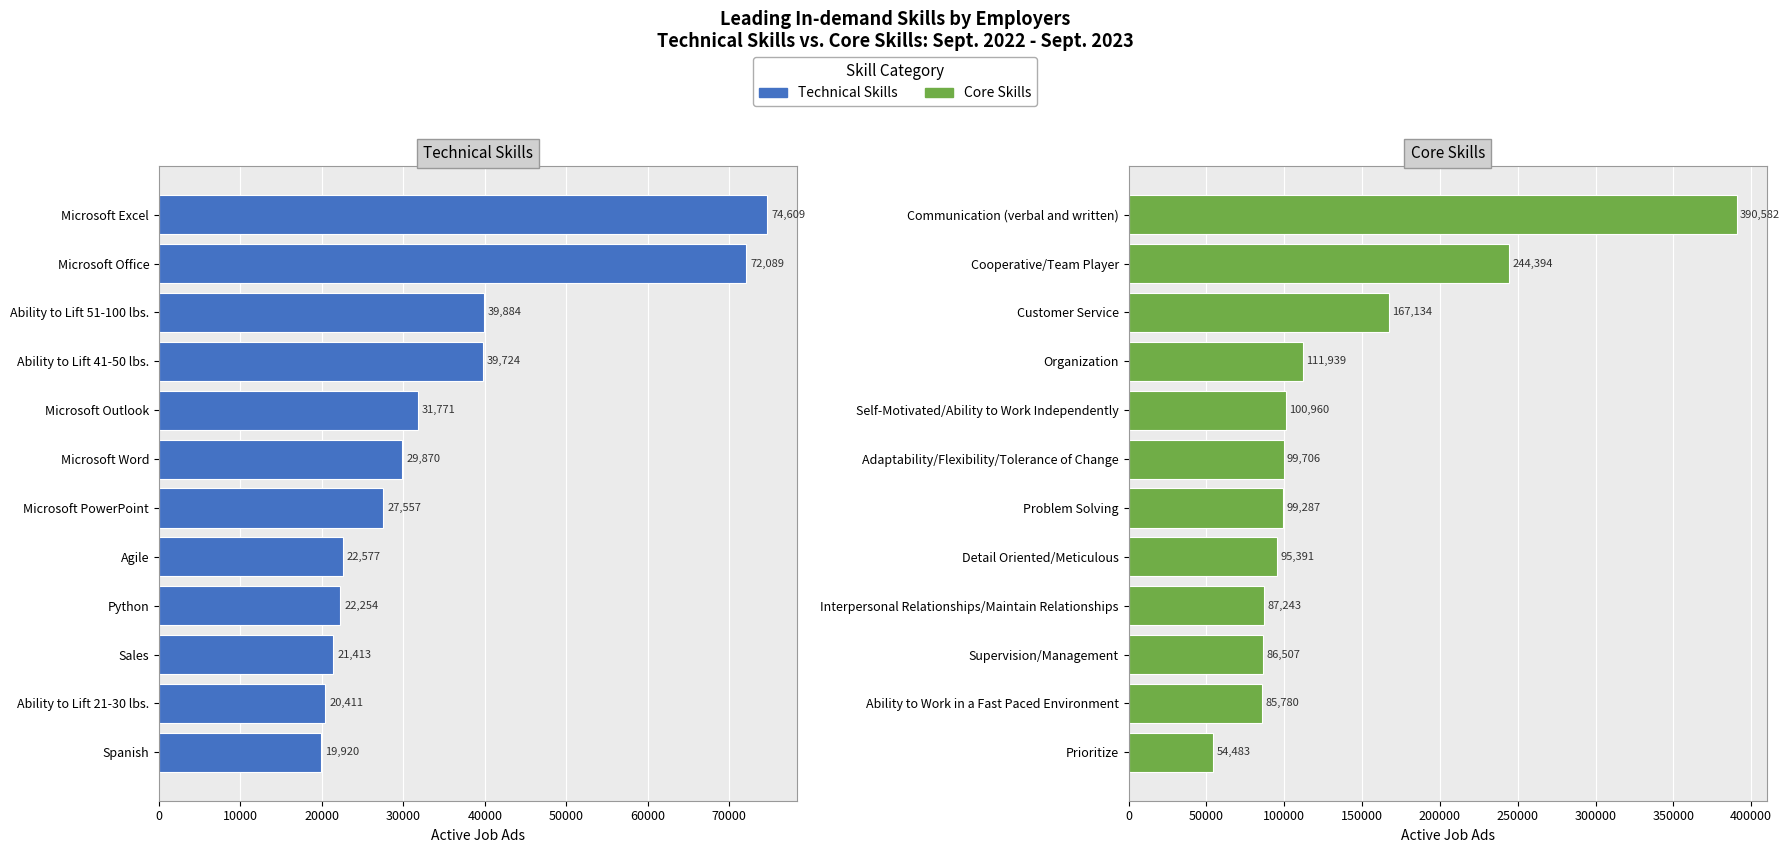

How many series are shown in this chart?

2